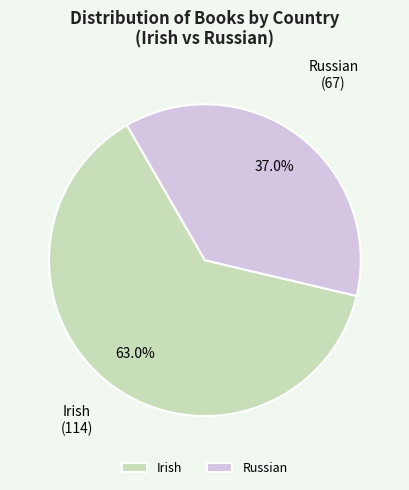

To the nearest percent, what percentage of the pie is Irish?

63%